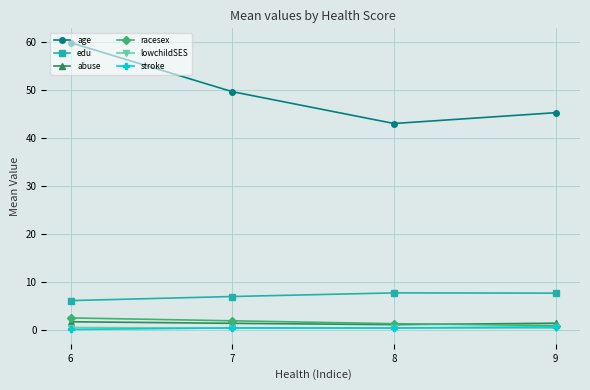

Which series has the widest spread of values?

age